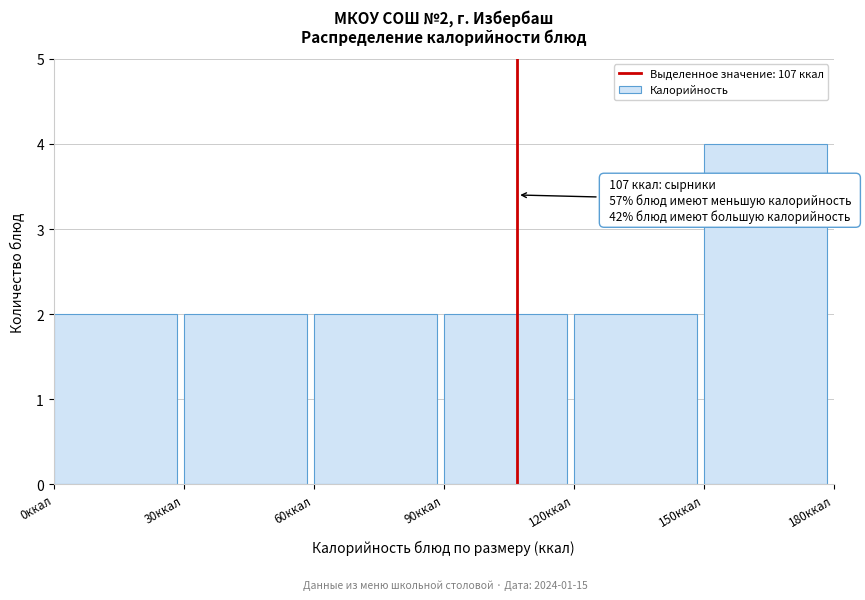

Over which range of the x-axis is the bar tallest?

150 to 180